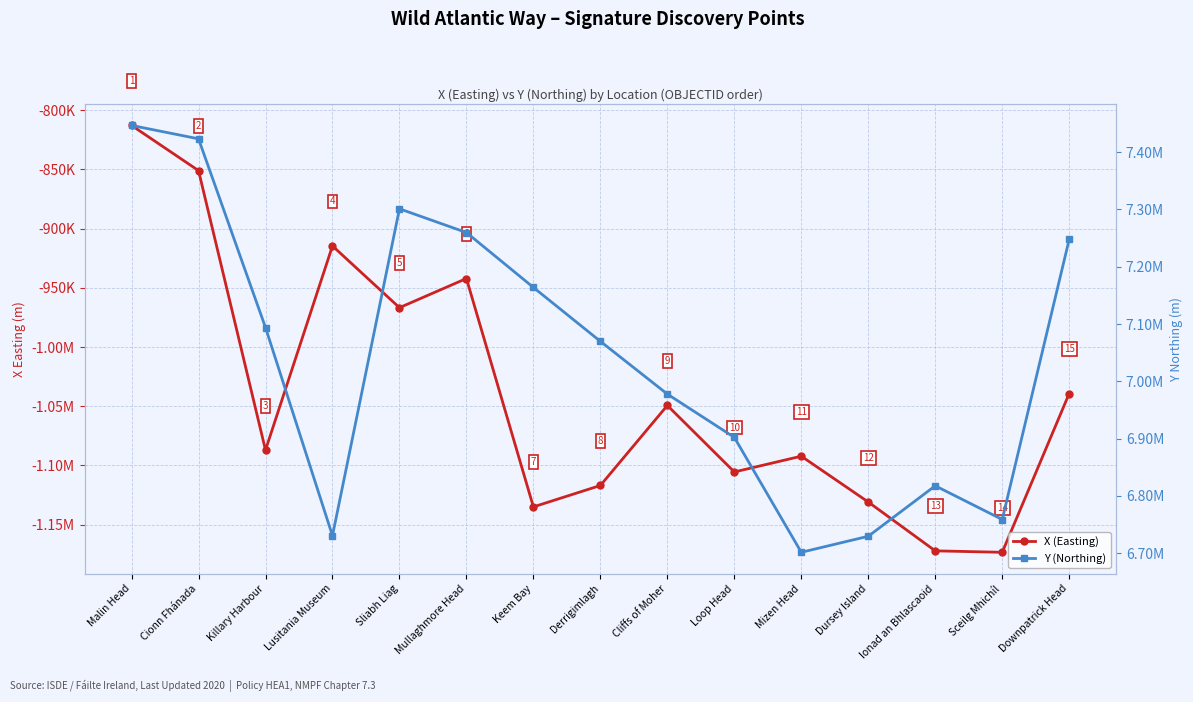

Between Mizen Head and Derrigimlagh, which is larger?

Mizen Head